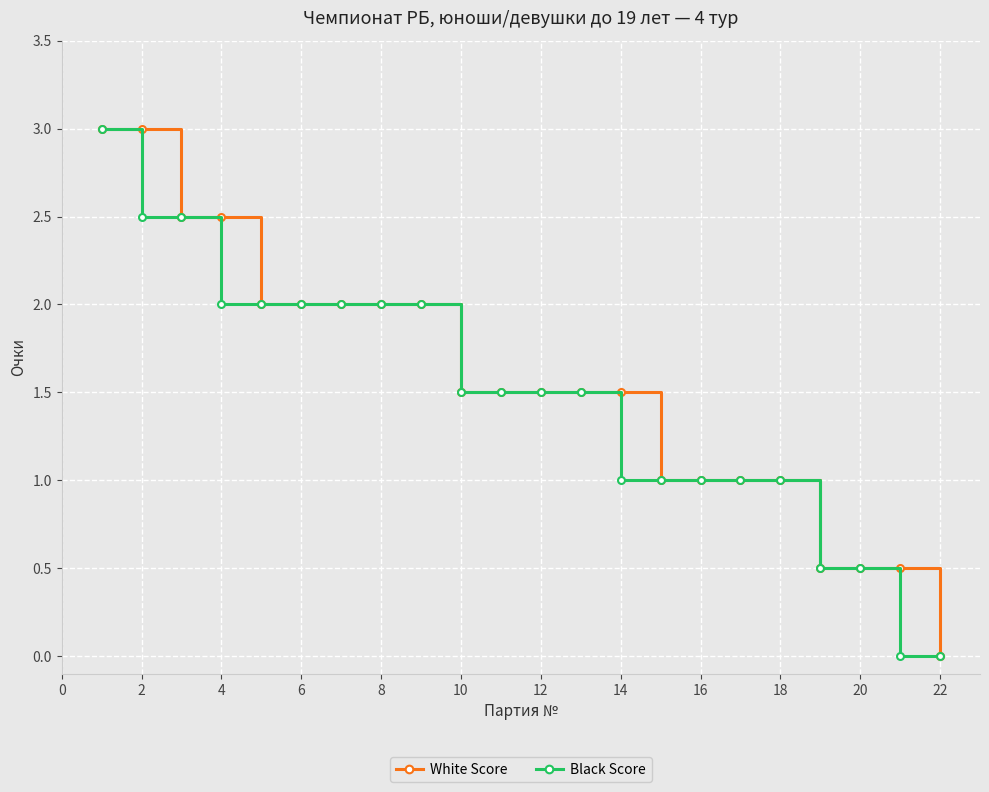

Does the chart display data point markers on the line(s)?

Yes